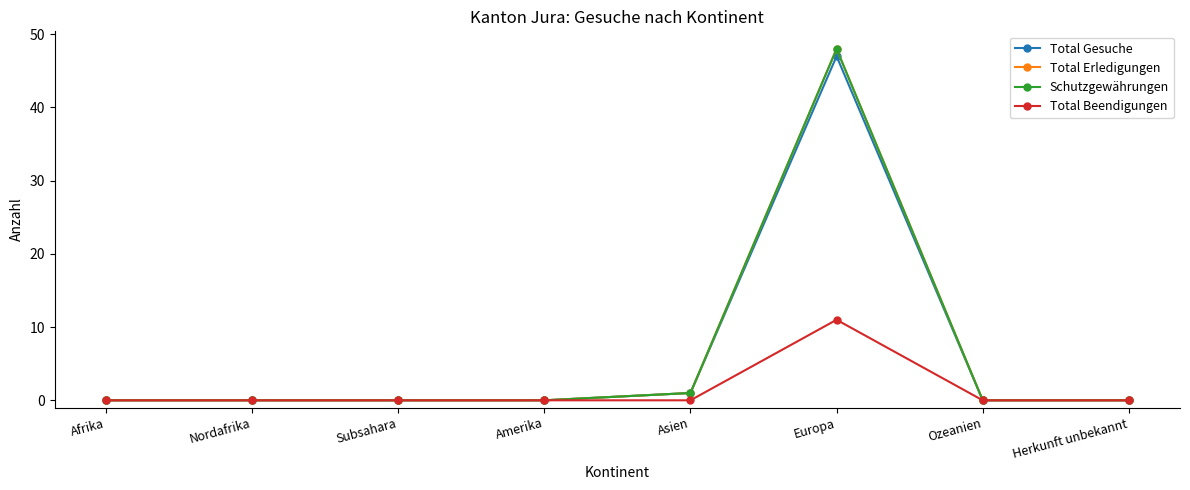

What is the maximum value for Schutzgewährungen?

48